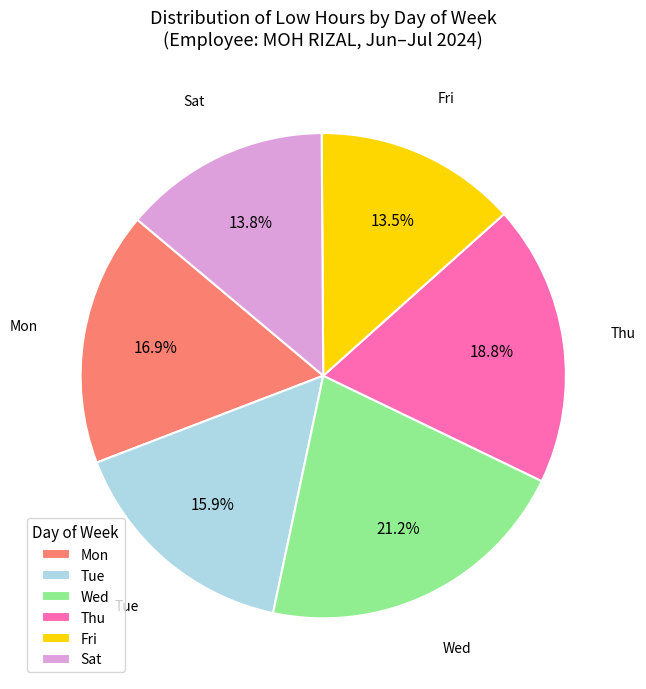

Do Tue and Thu together represent more than half of the pie?

No